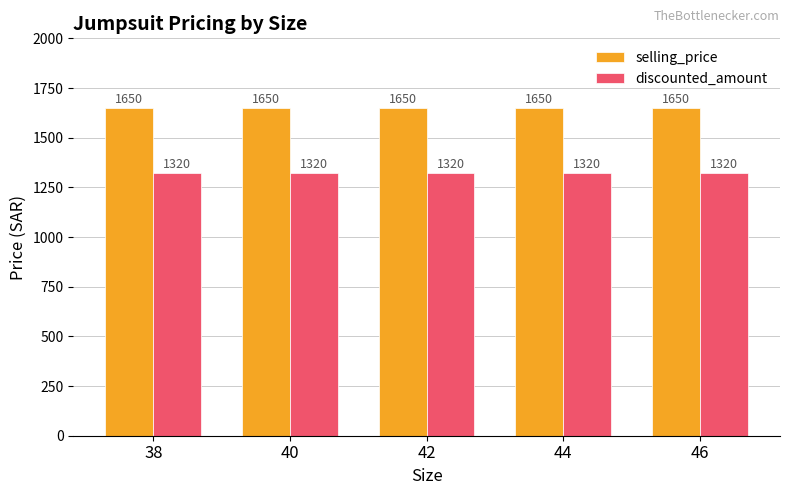

What is the lowest value of the selling_price series?

1650